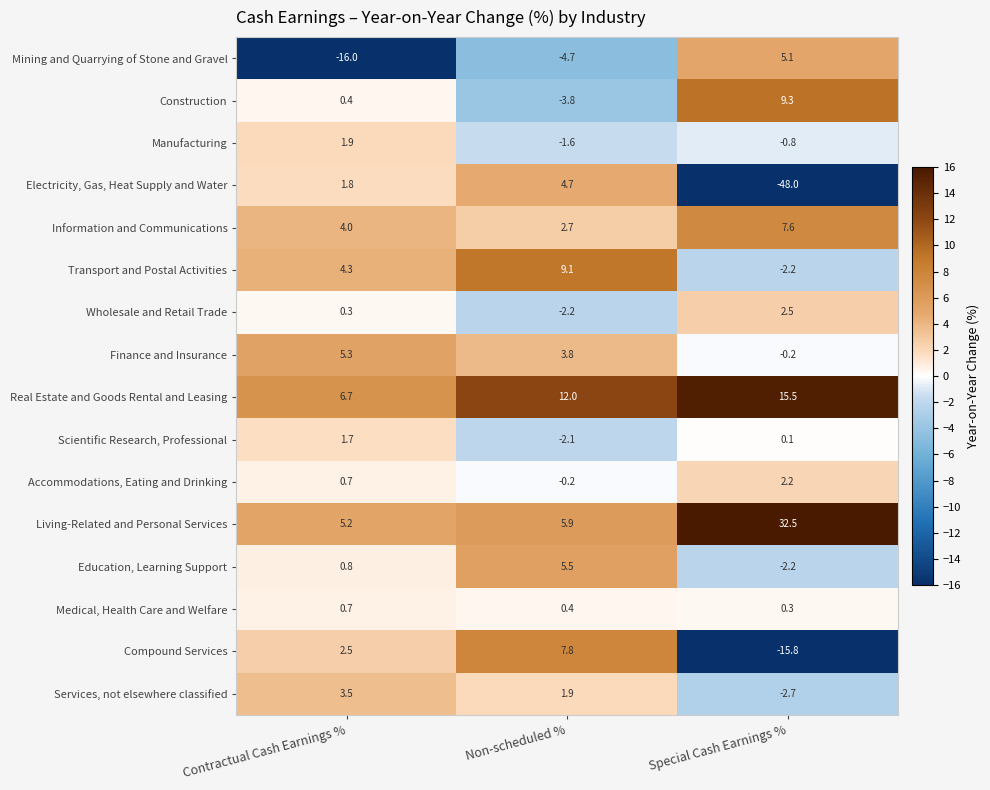

Rank the categories by Real Estate and Goods Rental and Leasing value from lowest to highest.

Contractual Cash Earnings %, Non-scheduled %, Special Cash Earnings %